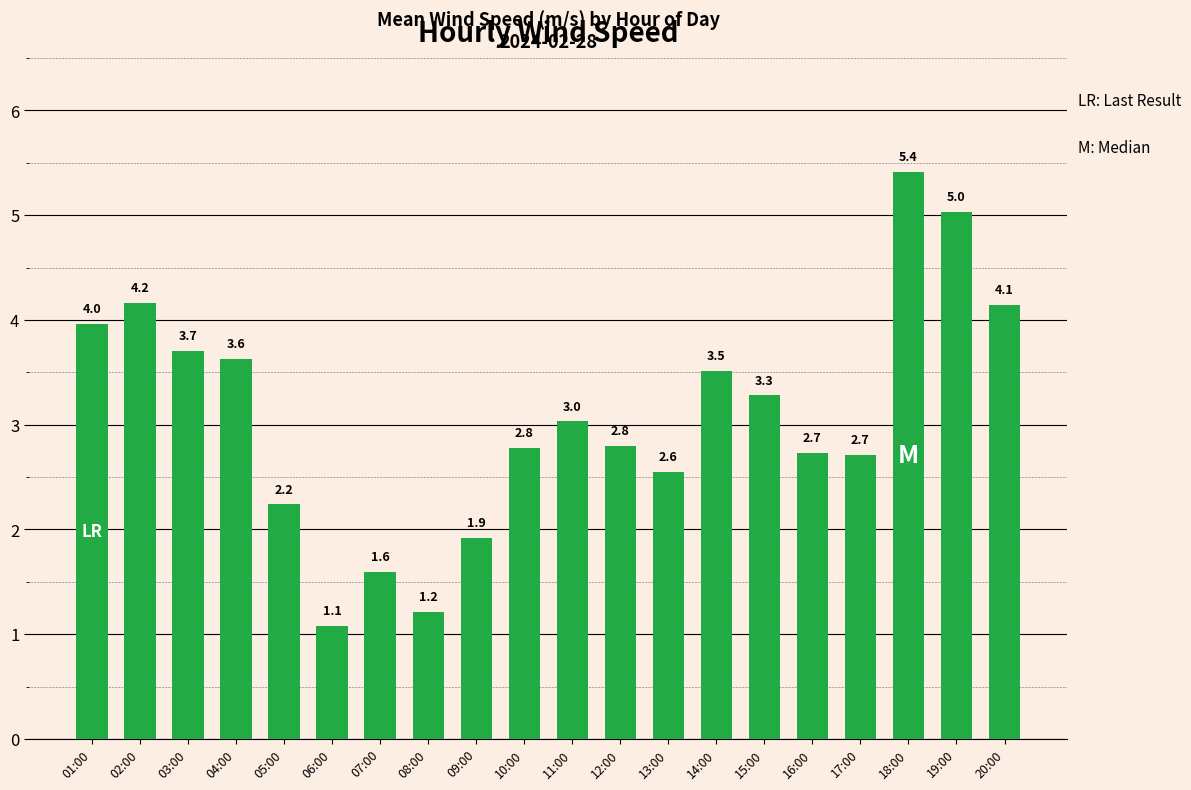

What is the label of the 17th bar from the left?

17:00